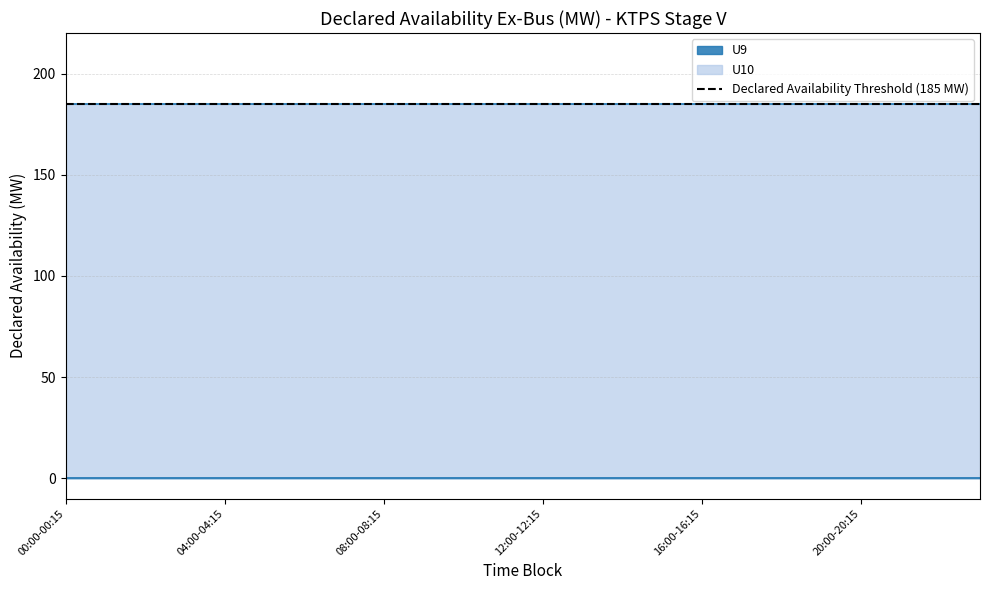

Does the chart display data point markers on the line(s)?

No